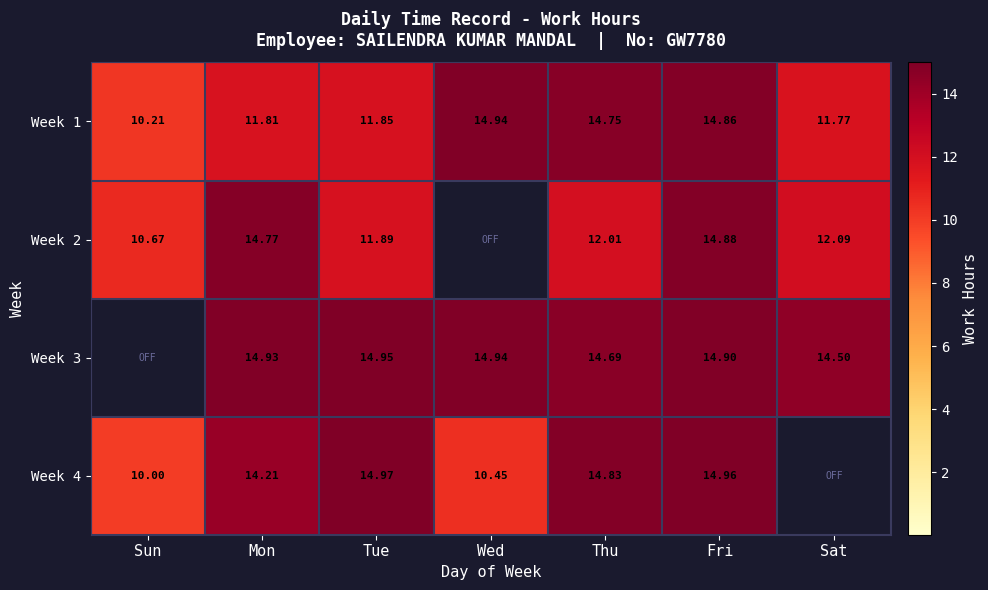

Is the value of Week 4 at Mon greater than the value of Week 2 at Sat?

Yes